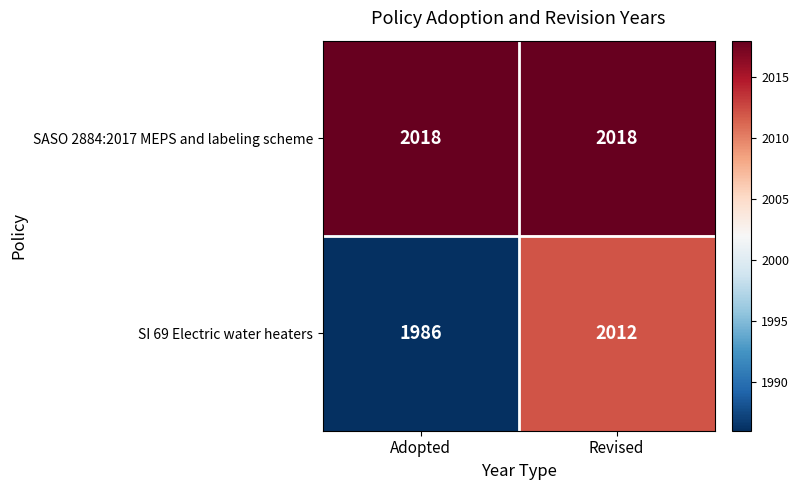

Reading left to right, what are all the values shown in this chart?

SASO 2884:2017 MEPS and labeling scheme: Adopted=2018	Revised=2018
SI 69 Electric water heaters: Adopted=1986	Revised=2012